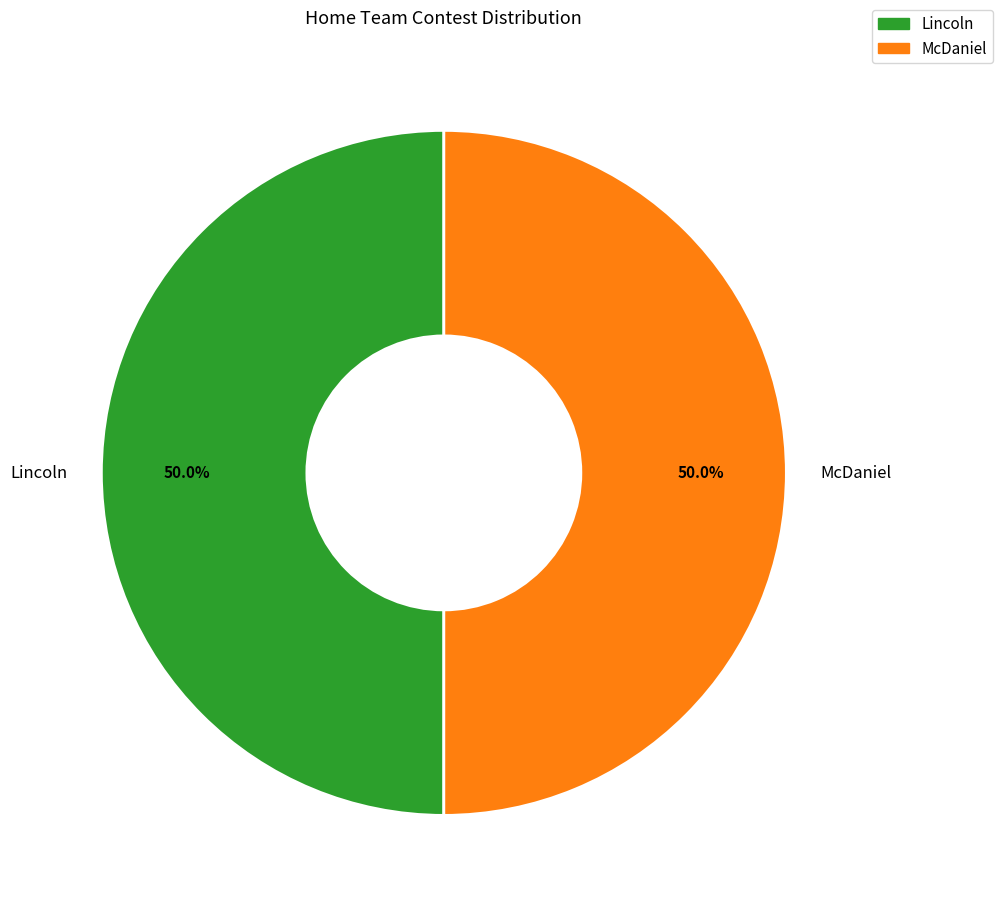

True or false: Lincoln accounts for 61% of the total.

False